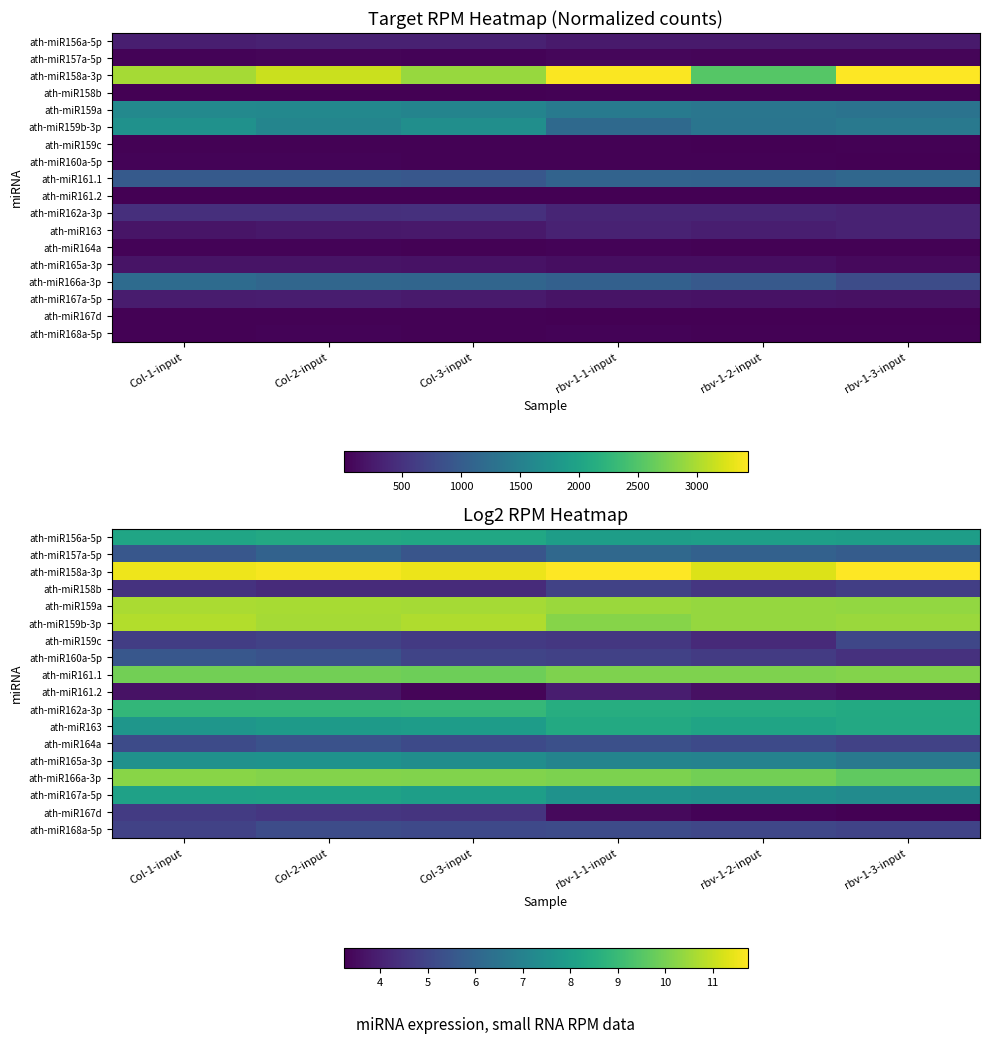

Which series has the largest total across all categories?

ath-miR158a-3p